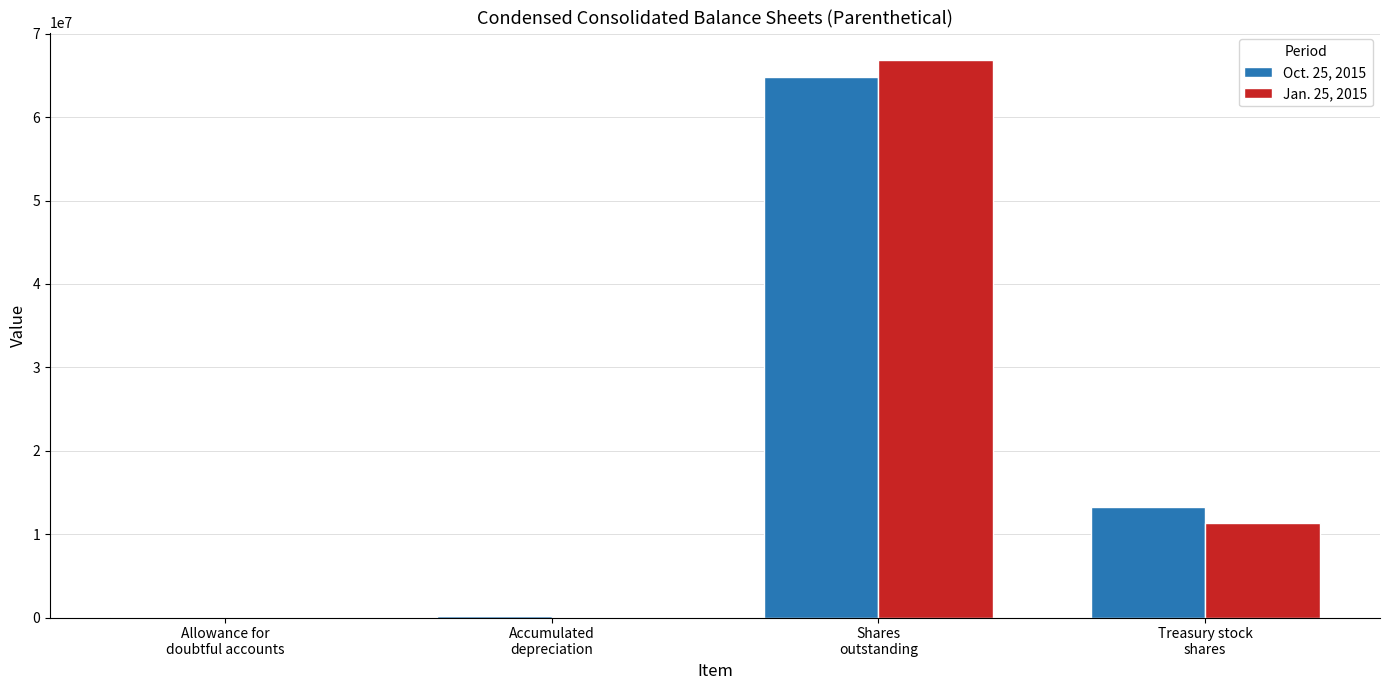

Are the bars grouped side by side (vs. stacked)?

Yes